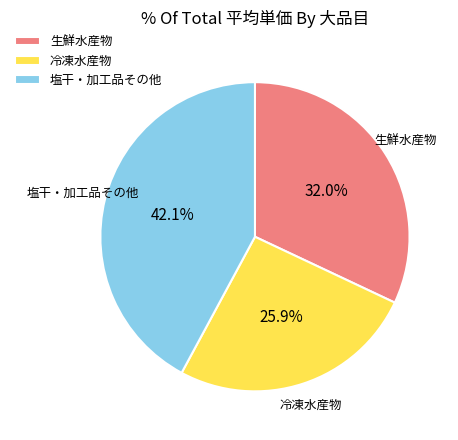

Is it true that 冷凍水産物 is 17% of the pie?

False